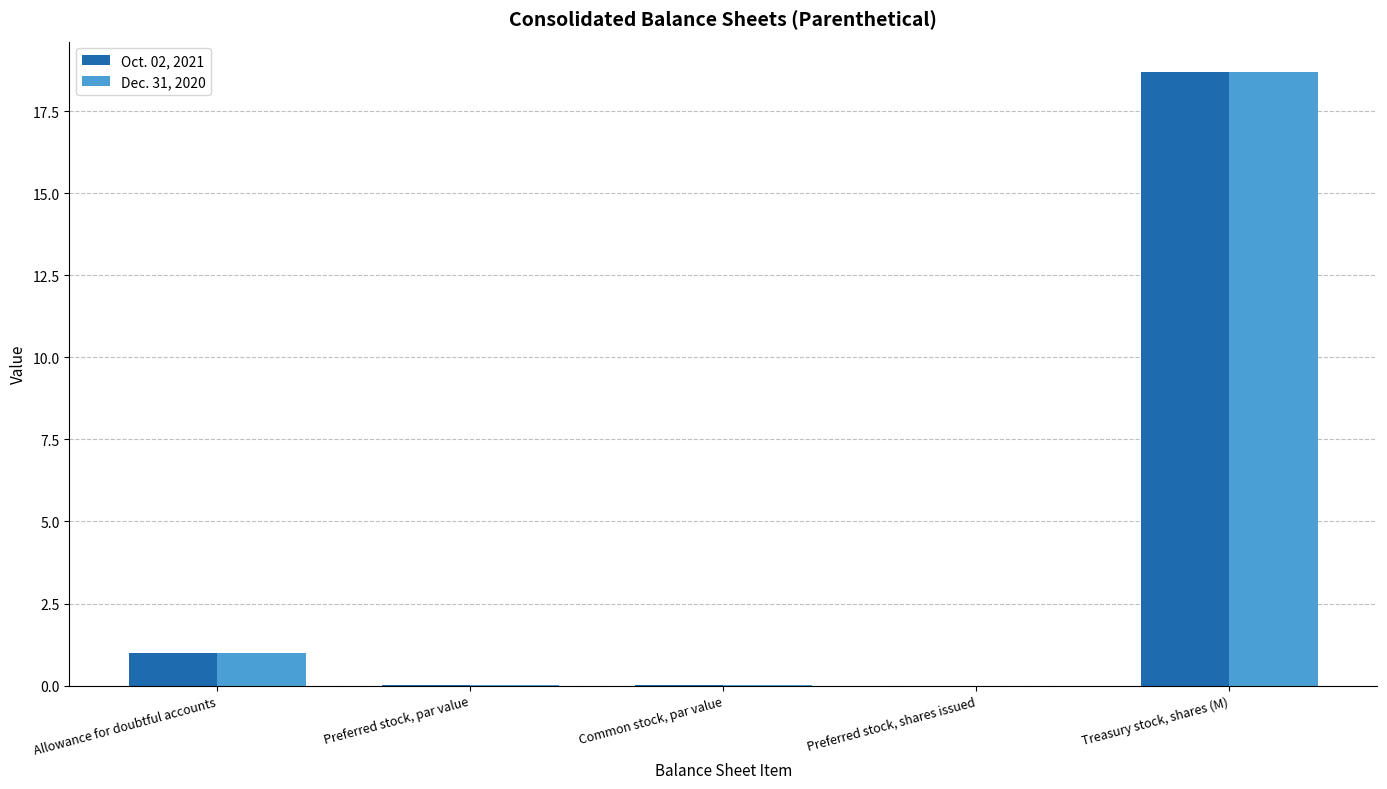

What is the average value of the Oct. 02, 2021 series?

3.9